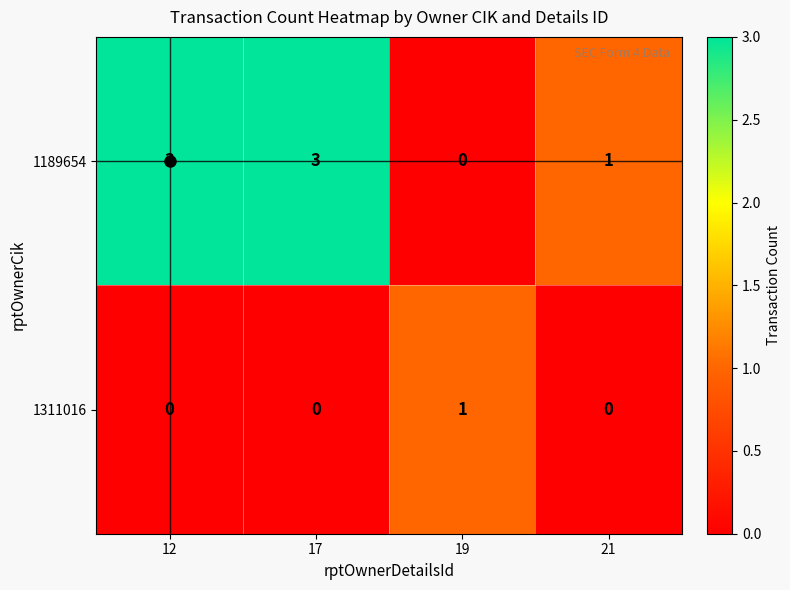

List the series in order of their peak value, highest first.

1189654, 1311016